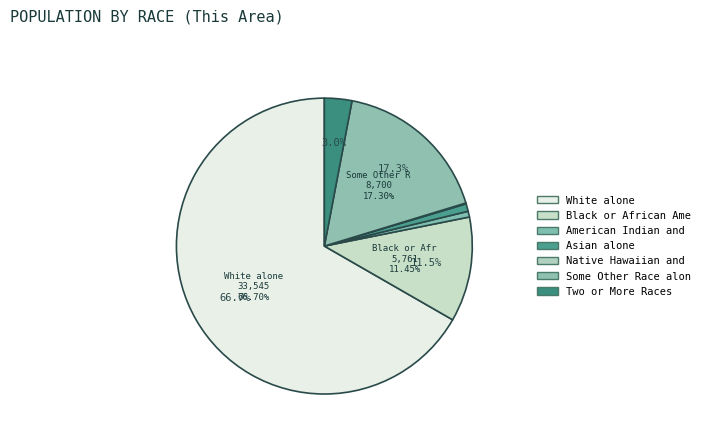

Count the number of slices in the pie.

7